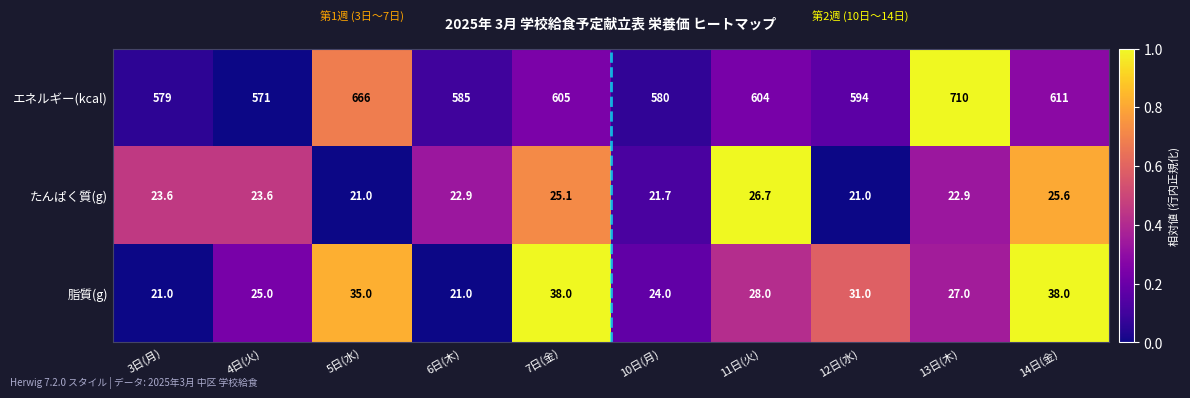

What is the sum of the 脂質(g) values at 7日(金) and 3日(月)?

59.0